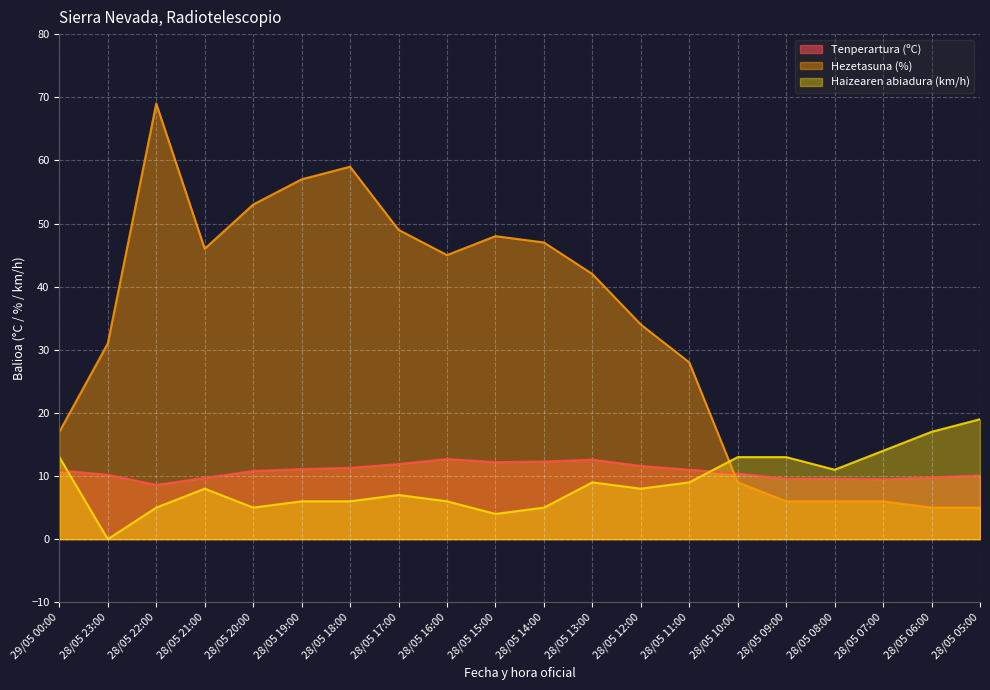

After their last crossing, which series has the higher values: Haizearen abiadura (km/h) or Tenperartura (ºC)?

Haizearen abiadura (km/h)